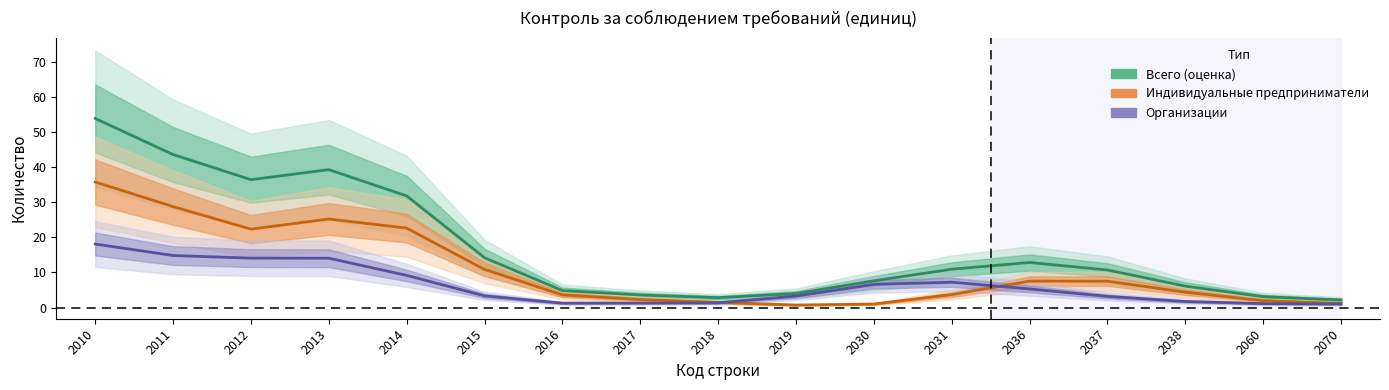

Read the Организации value at 2031.

7.2